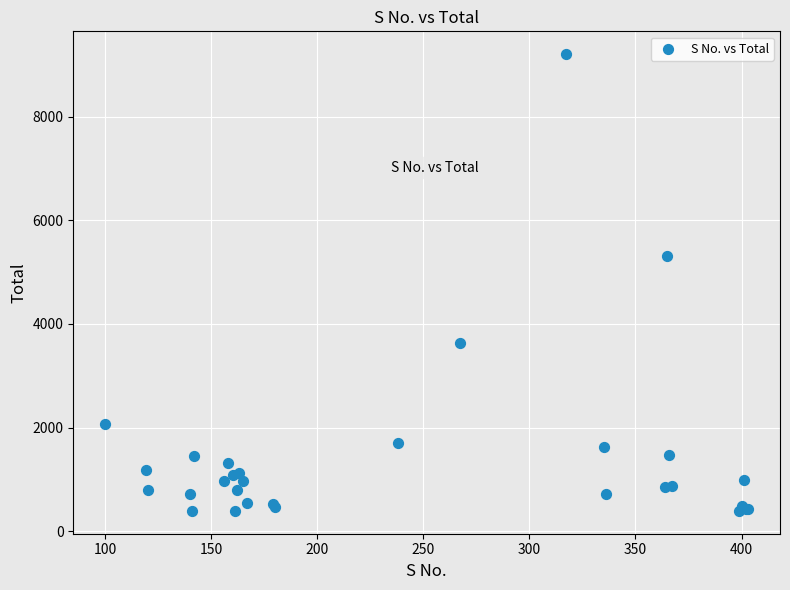

What Y value in the scatter plot is closest to 4801?

5308